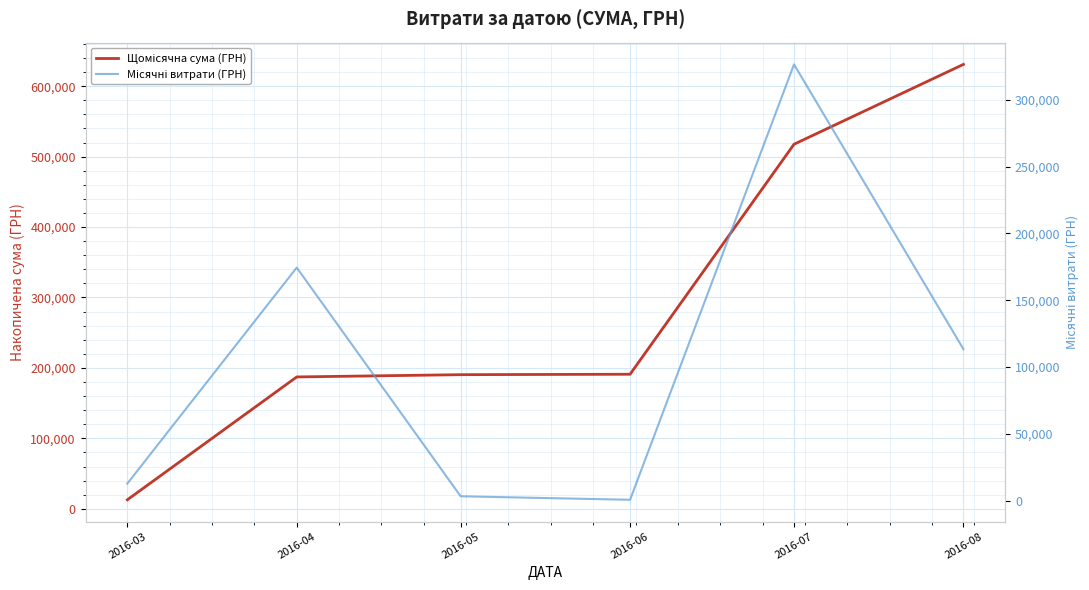

Rank the series by their maximum value, from lowest to highest.

Місячні витрати (ГРН), Щомісячна сума (ГРН)